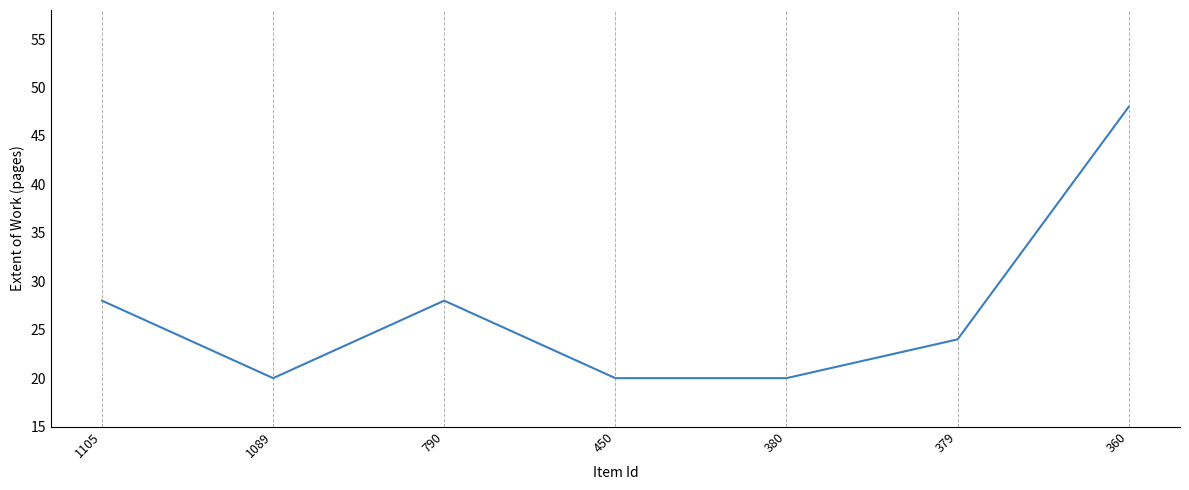

At which label does the data first exceed 24?

1105